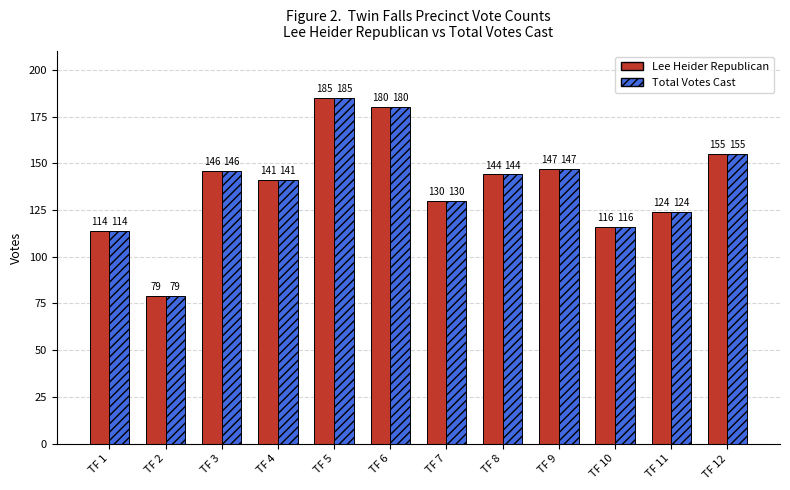

Reading left to right, transcribe all the data shown in this chart.

Lee Heider Republican: 114	79	146	141	185	180	130	144	147	116	124	155
Total Votes Cast: 114	79	146	141	185	180	130	144	147	116	124	155